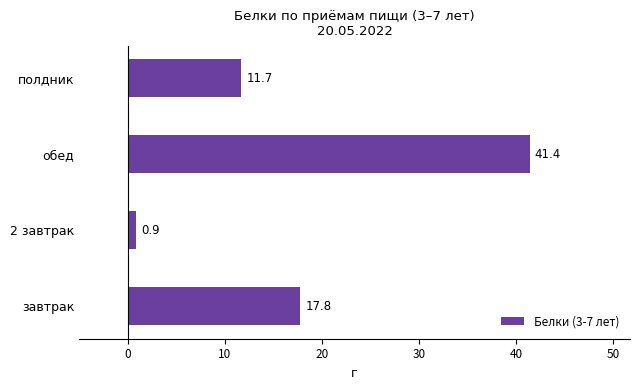

What is the difference between the maximum and minimum values?

40.5